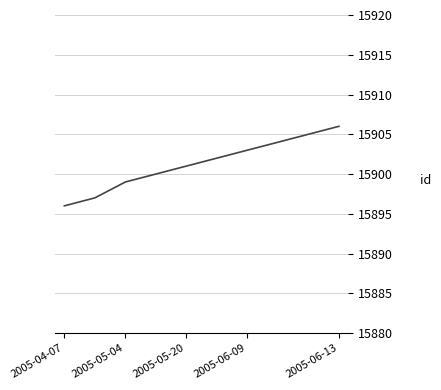

What is the difference between the maximum and minimum values?

10